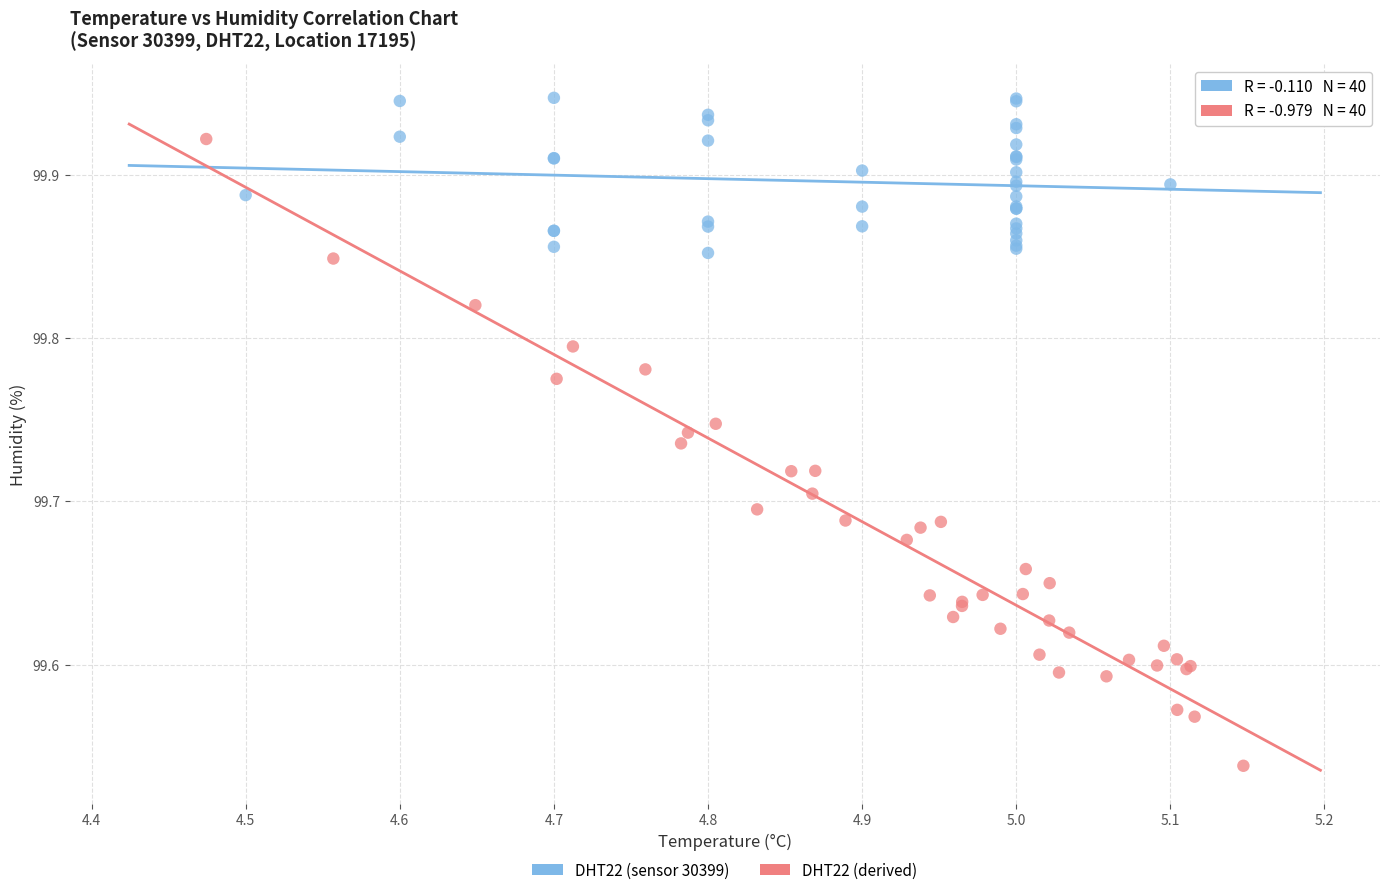

Which series reaches the maximum Y coordinate?

DHT22 (sensor 30399)